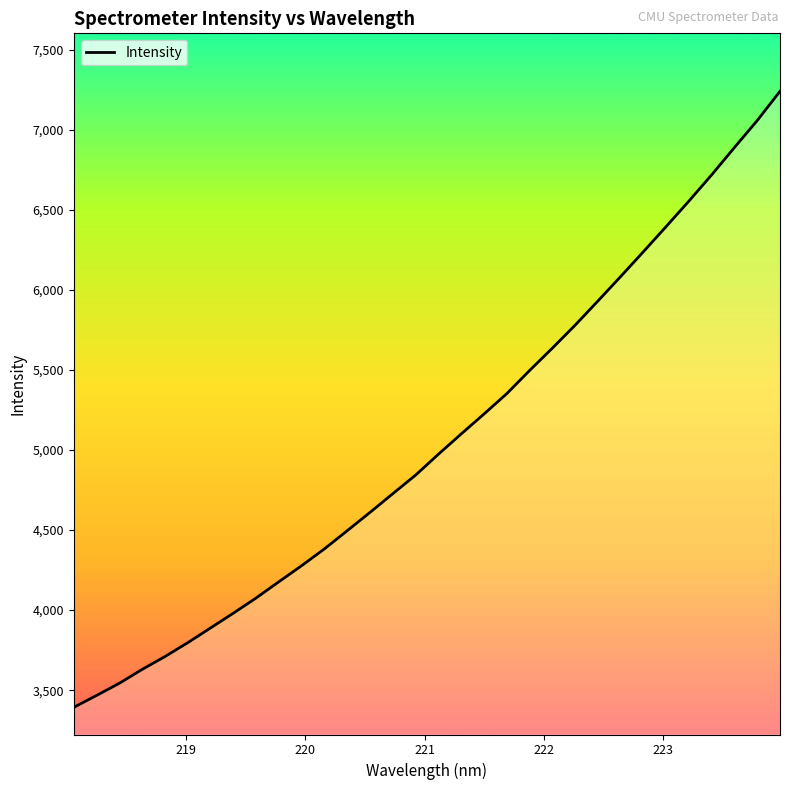

What is the smallest value displayed?

3392.6